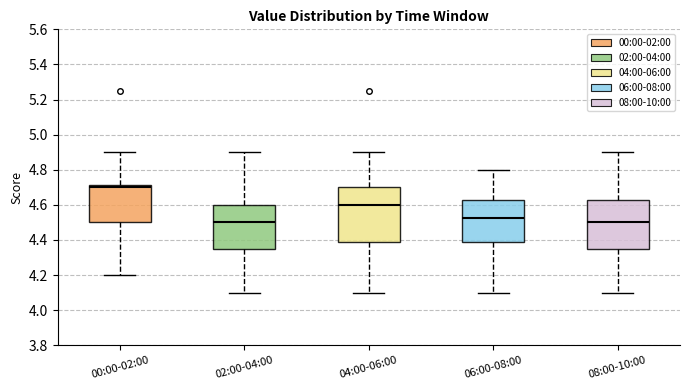

Where is the lower edge of the box for 04:00-06:00 on the y-axis? The values are not printed on the chart, so give them approximately, as read against the axis.

4.38